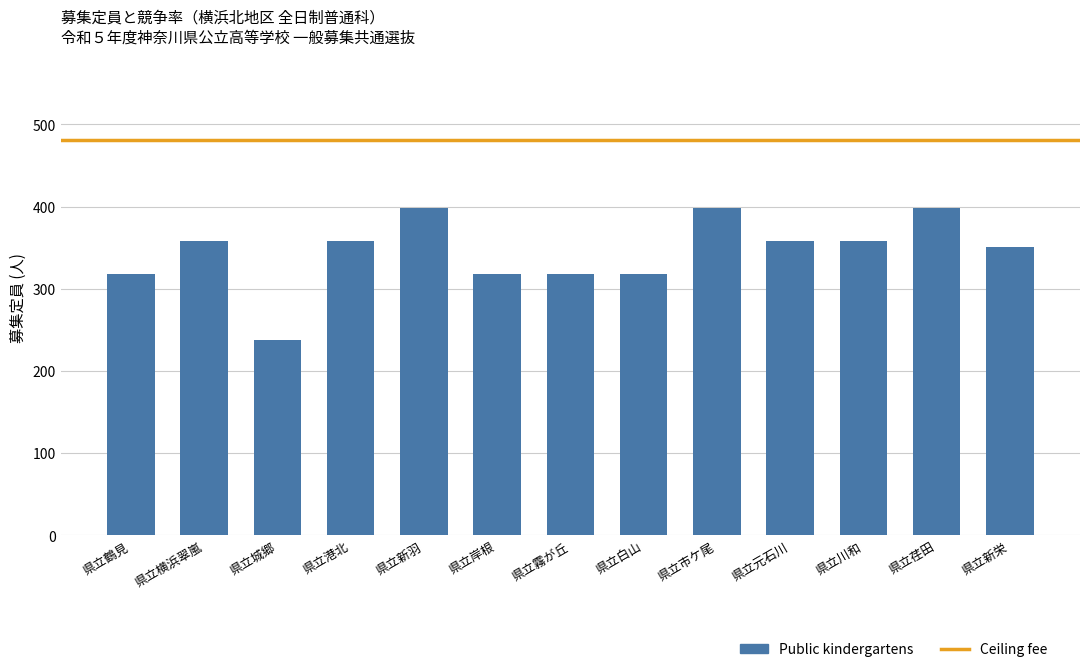

What is the ratio of the value at 県立城郷 to the value at 県立白山?

0.7